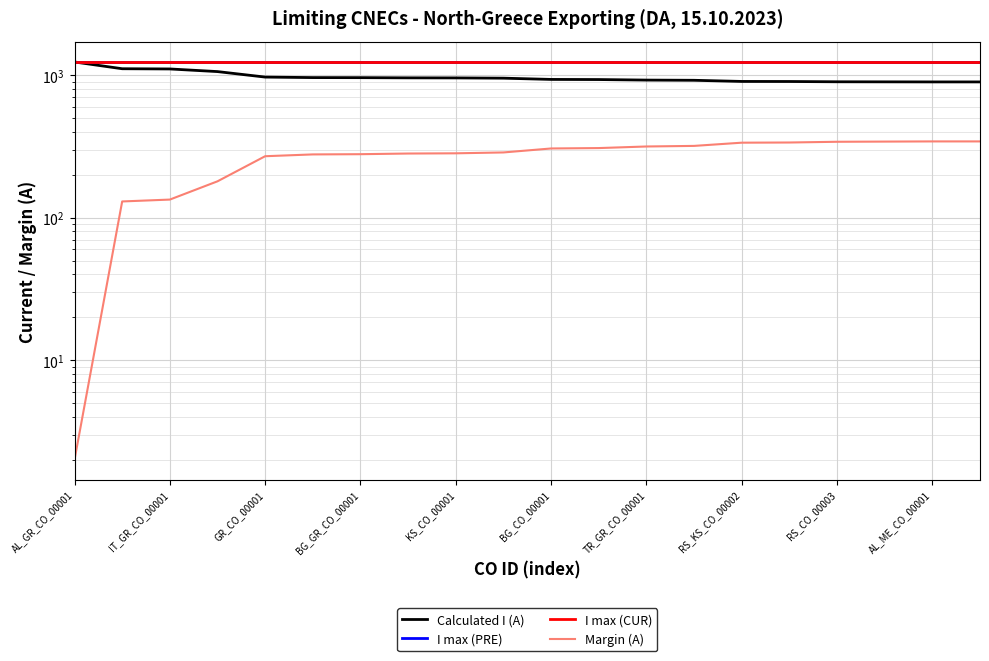

True or false: I max (PRE) has more than 2 interior local peaks.

False